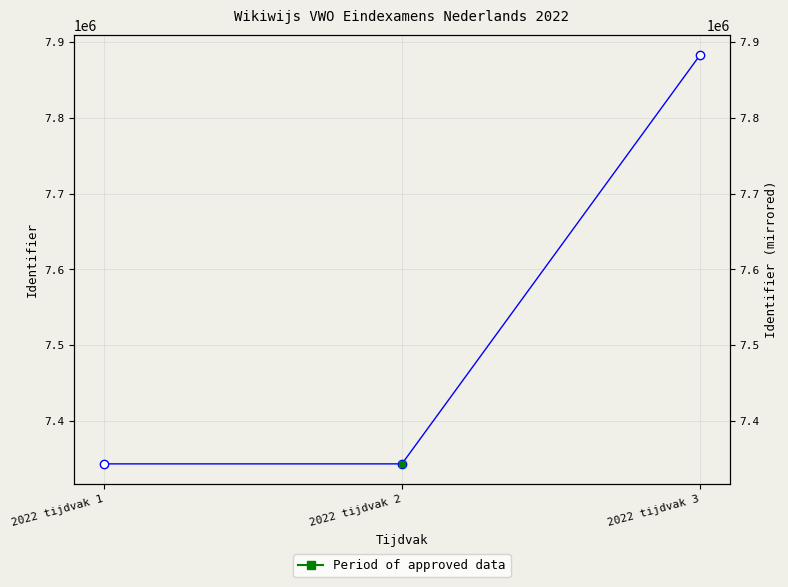

Rank the categories by value from highest to lowest.

2022 tijdvak 3, 2022 tijdvak 2, 2022 tijdvak 1